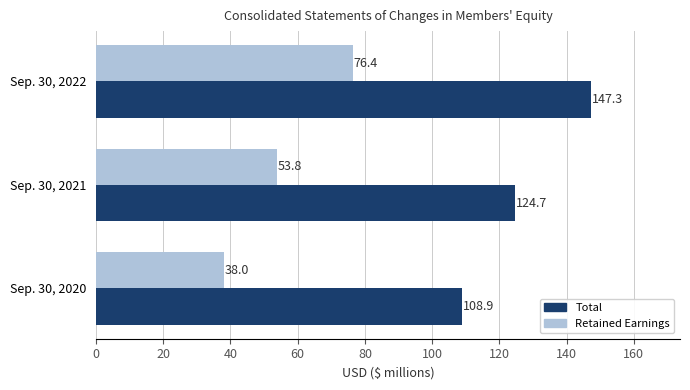

What is the minimum value for Retained Earnings?

38.0